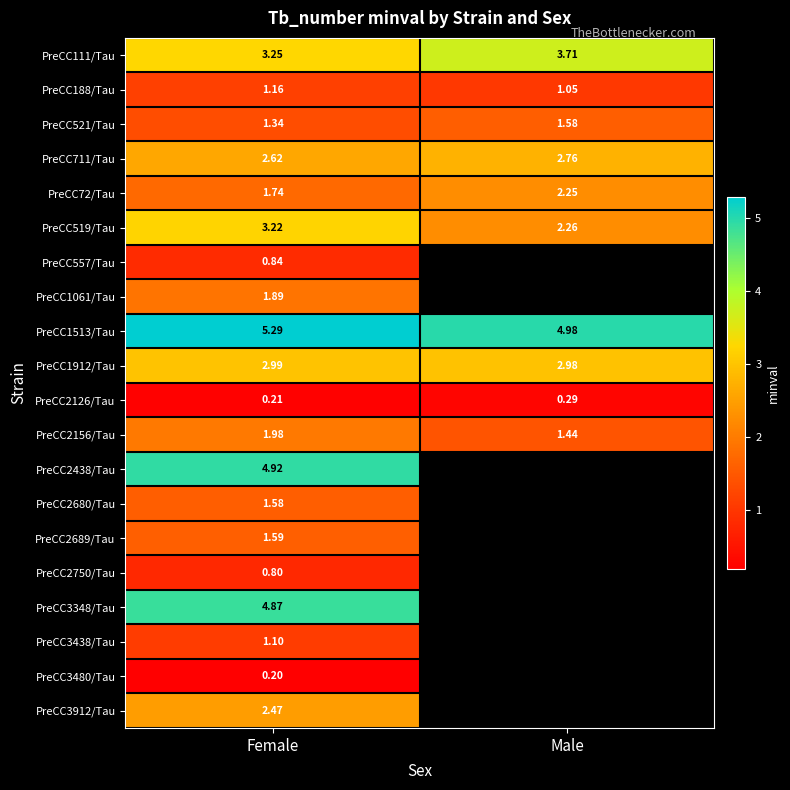

At how many categories does at least one series exceed 1?

2